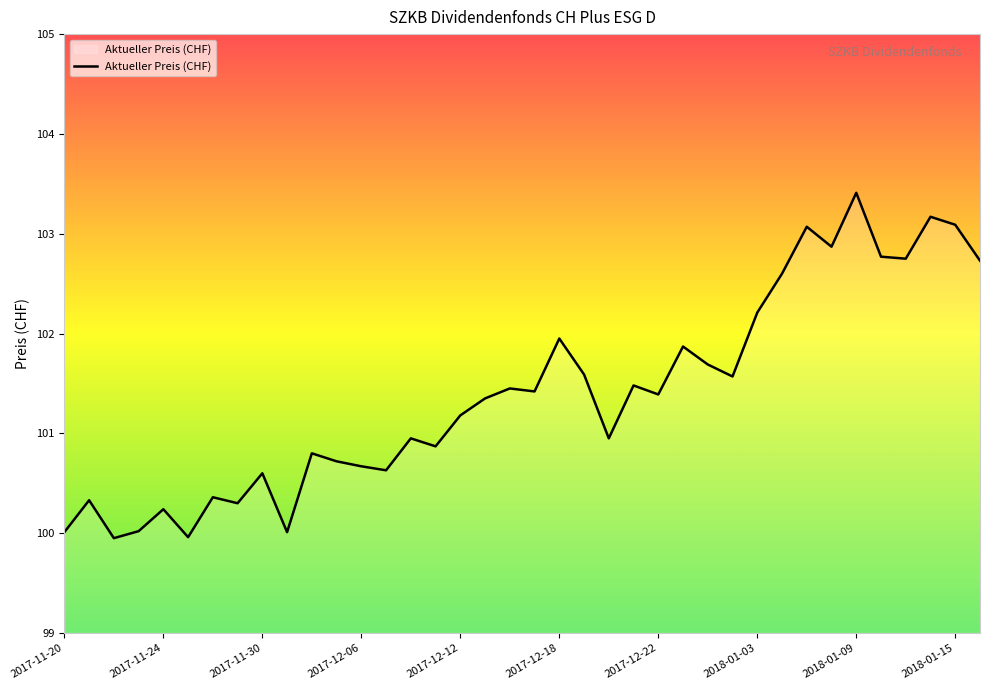

Does the chart display data point markers on the line(s)?

No